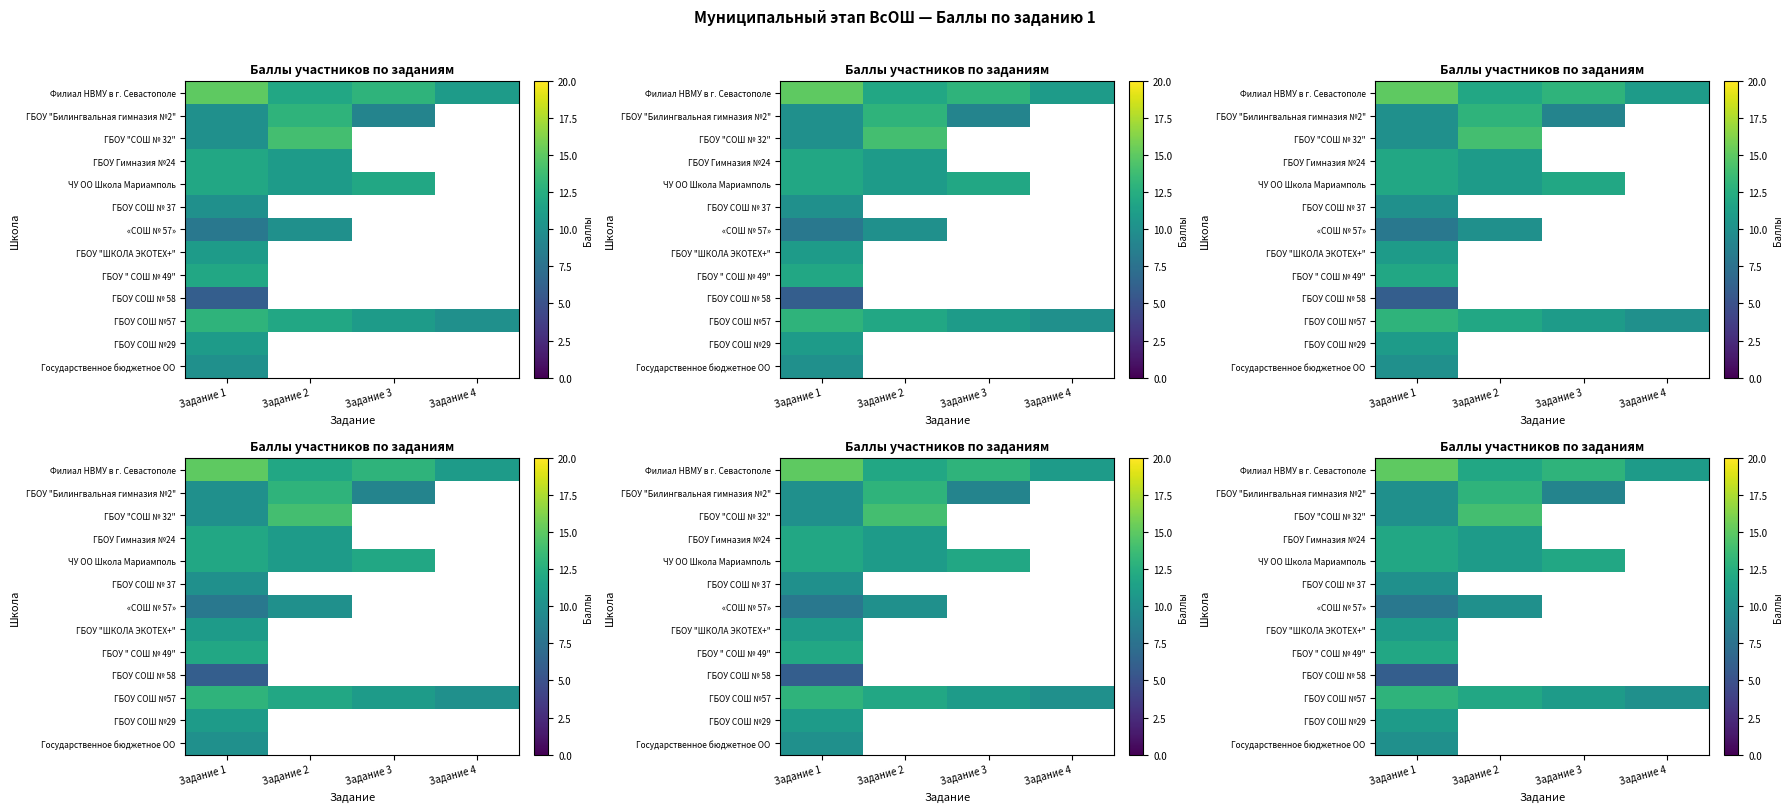

What is the lowest value of the Государственное бюджетное ОО series?

10.0